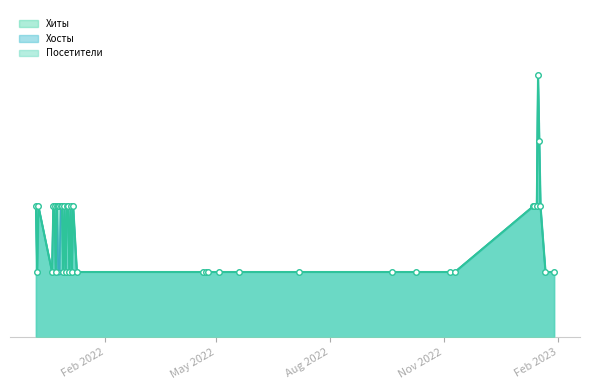

What is the value of the Посетители point at the 21st from the left?

1